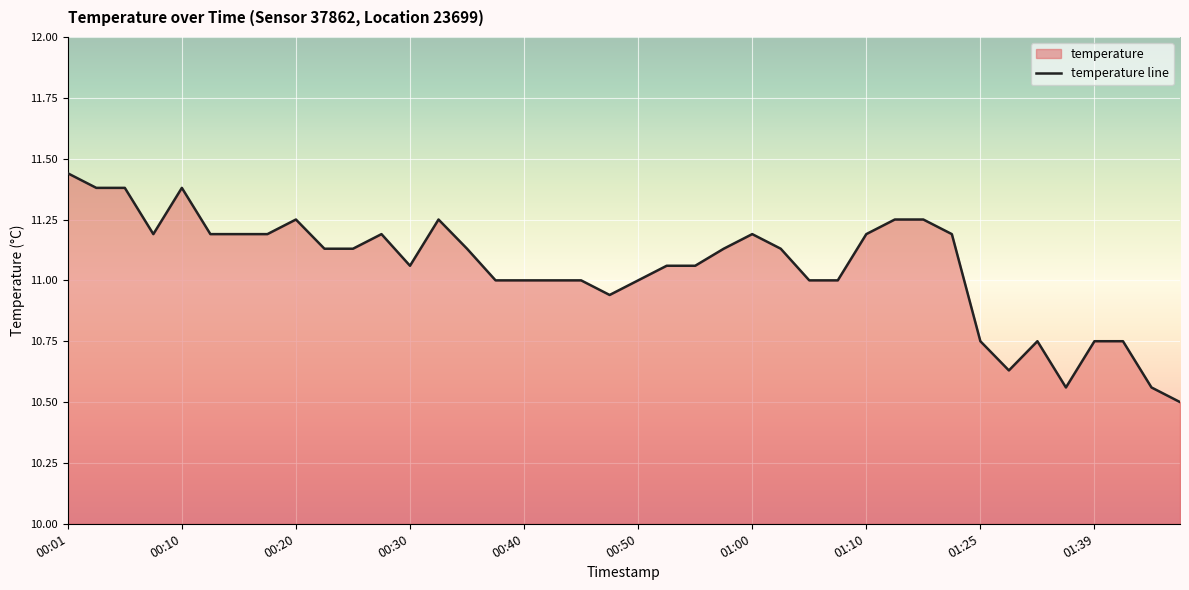

Which has a higher value, 01:07 or 01:25?

01:07